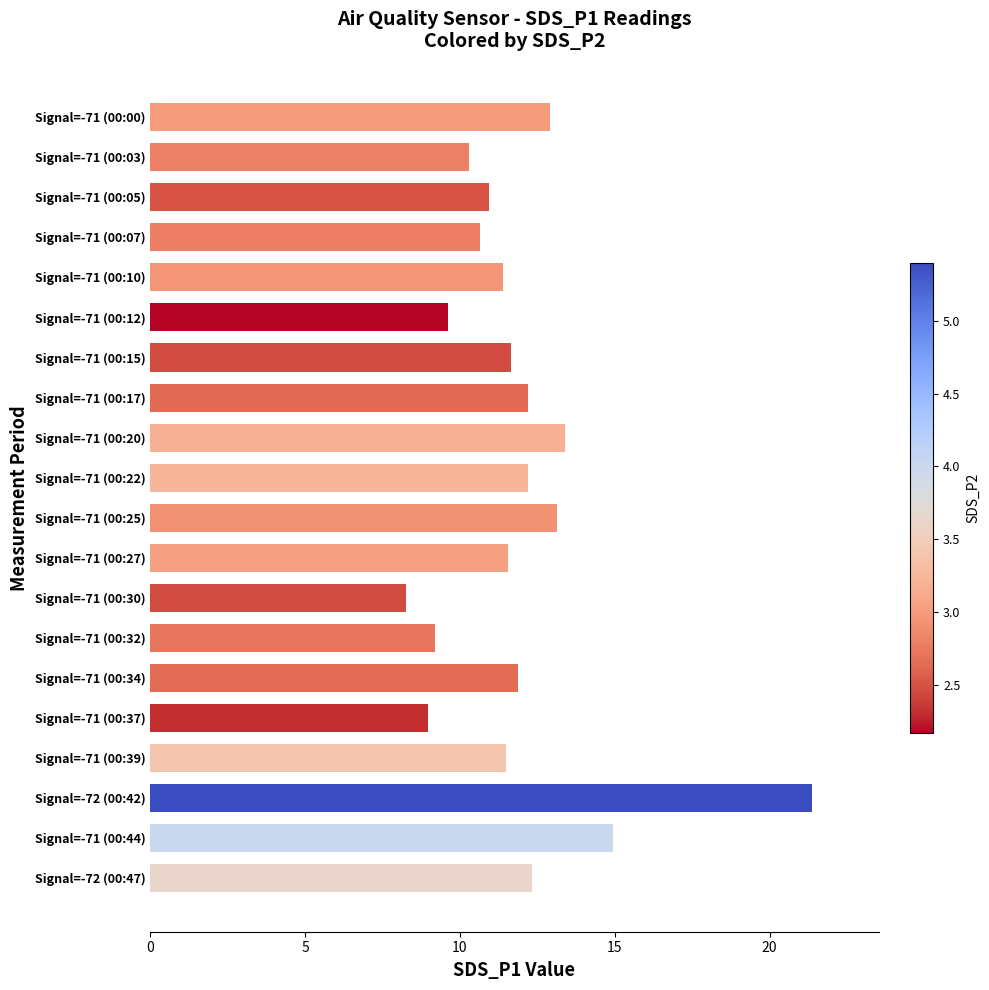

Which category has the highest value across all series?

Signal=-72 (00:42)